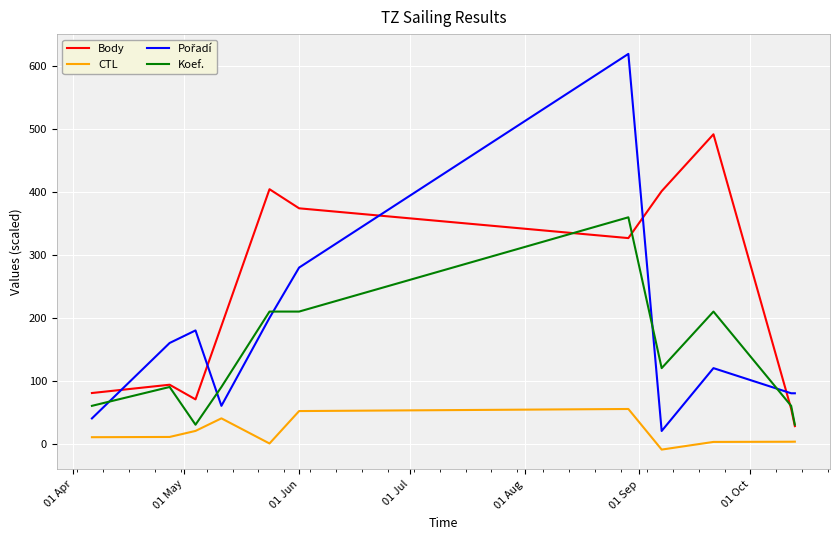

What is the maximum value for CTL?

55.0